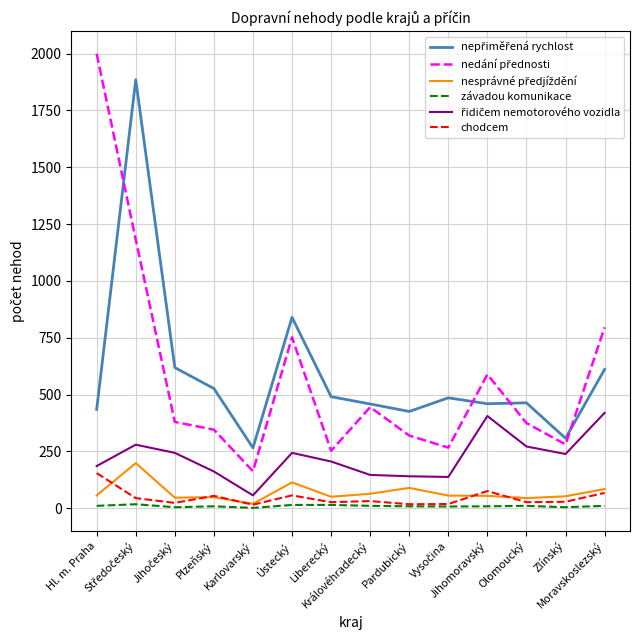

What is the approximate value of nedání přednosti at Olomoucký, to the nearest 10?

380